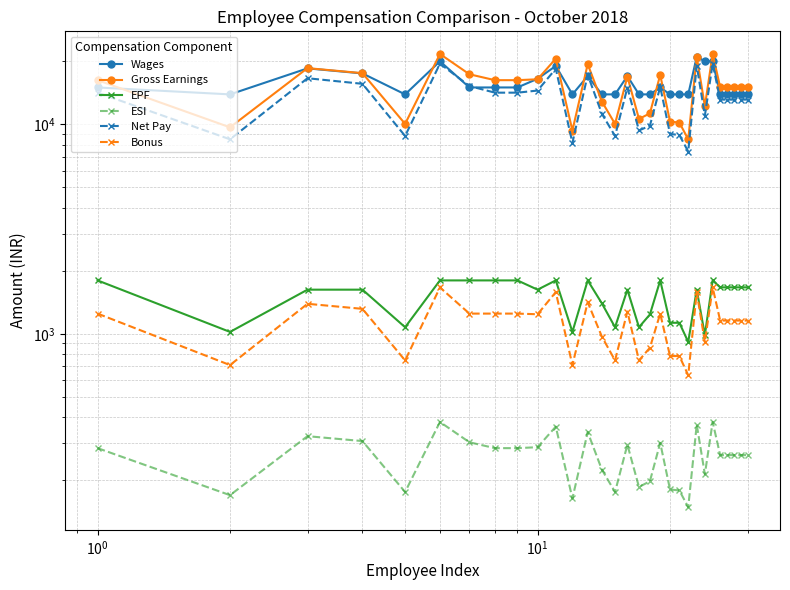

True or false: Net Pay has a value of 26984 at 6.

False